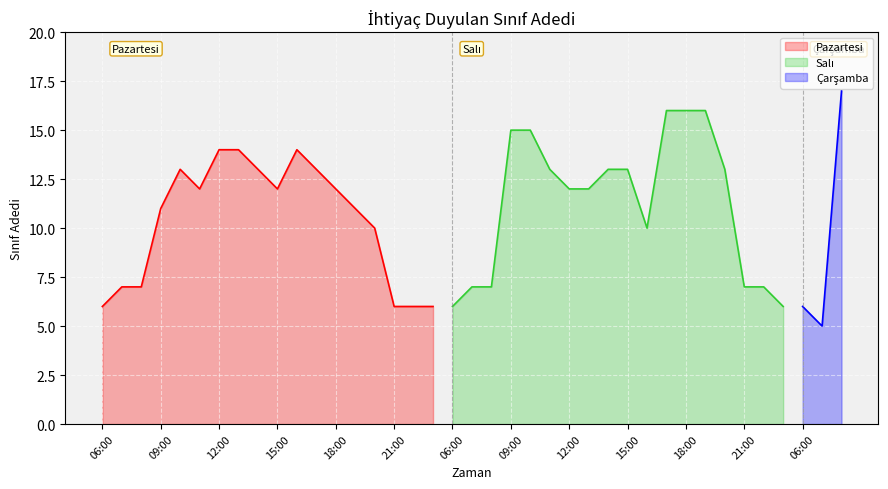

How many points are higher than both their immediate neighbors (excluding endpoints)?

2